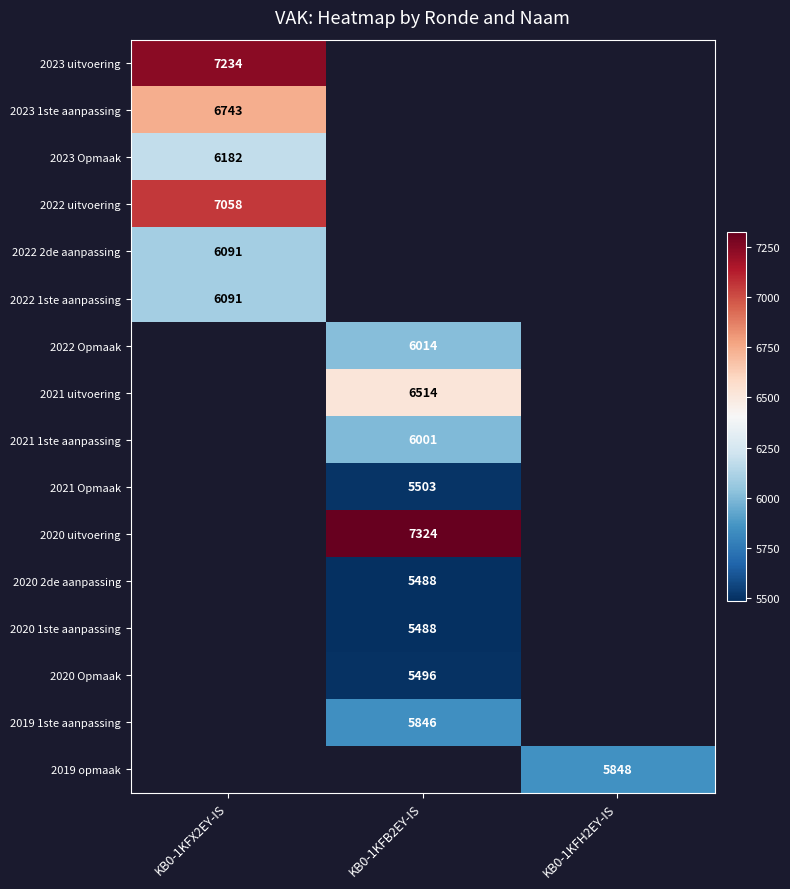

At how many categories does at least one series exceed 6057?

2